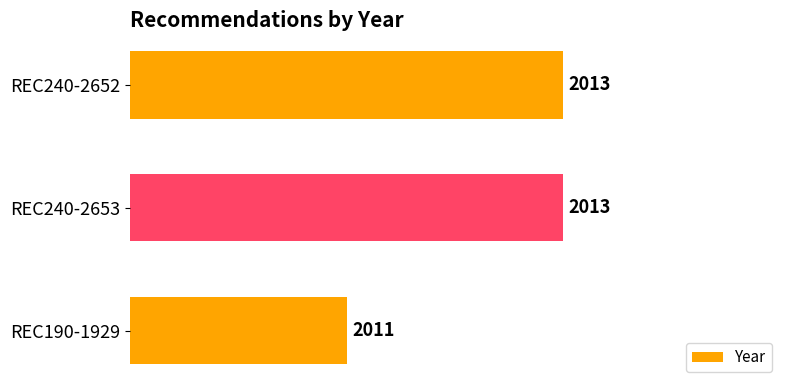

What is the smallest value displayed?

2011